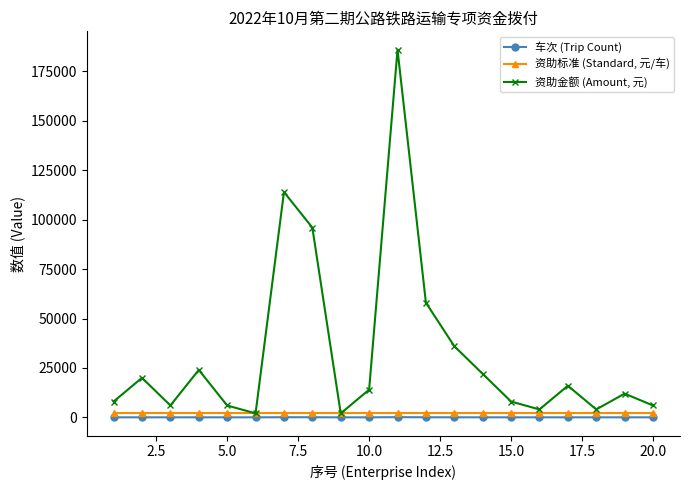

Which series has the largest range (max minus min)?

资助金额 (Amount, 元)